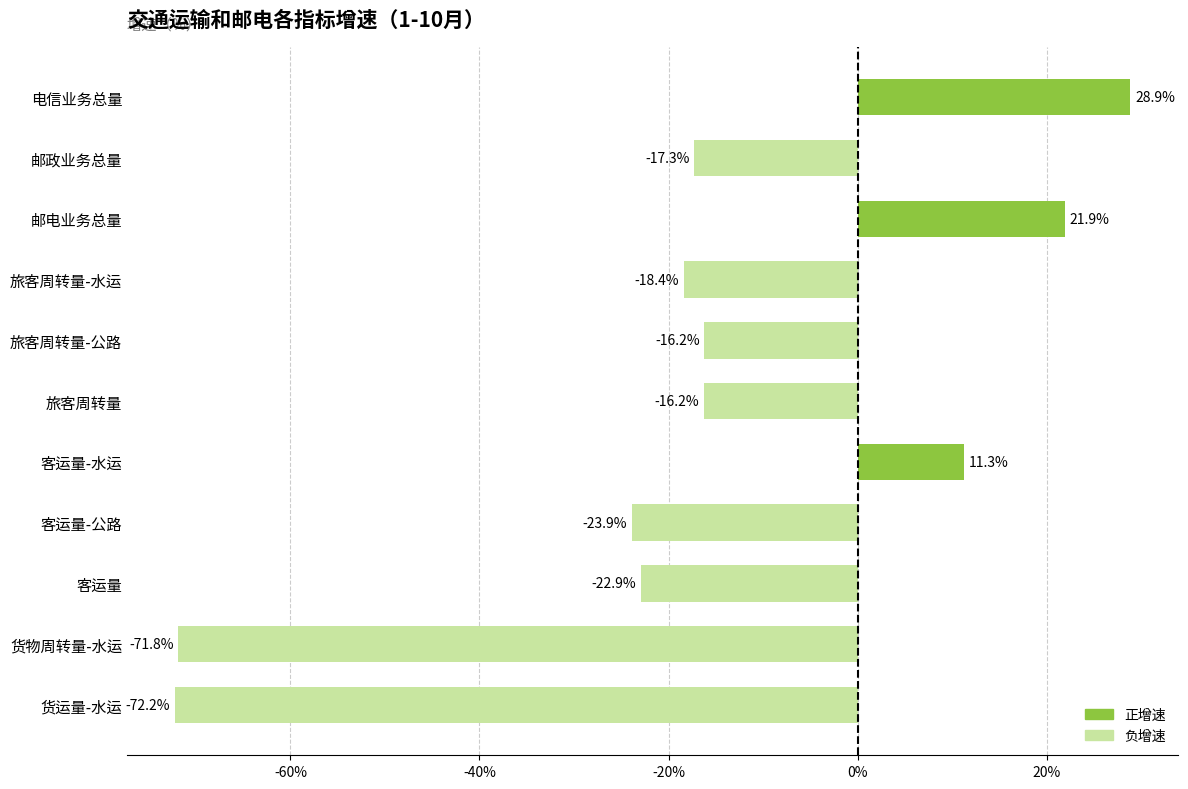

What is the average value?

-17.9